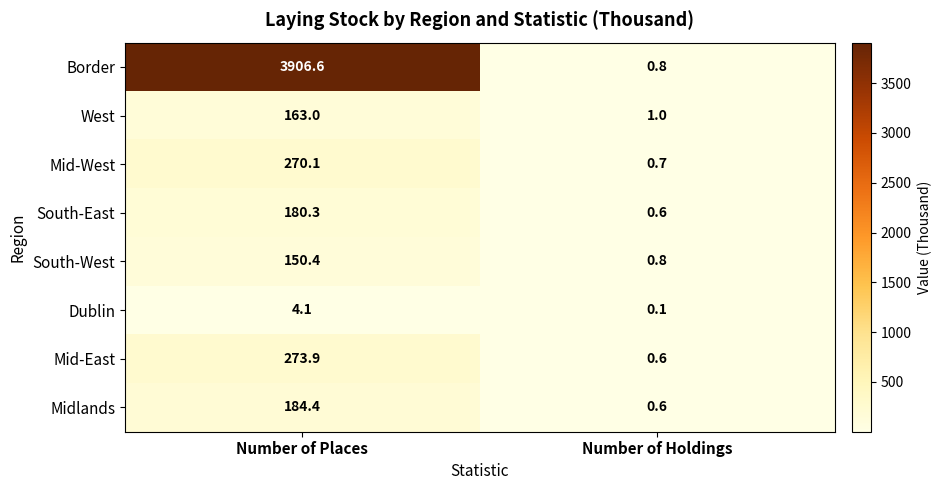

What is the sum of all South-East values?

180.9